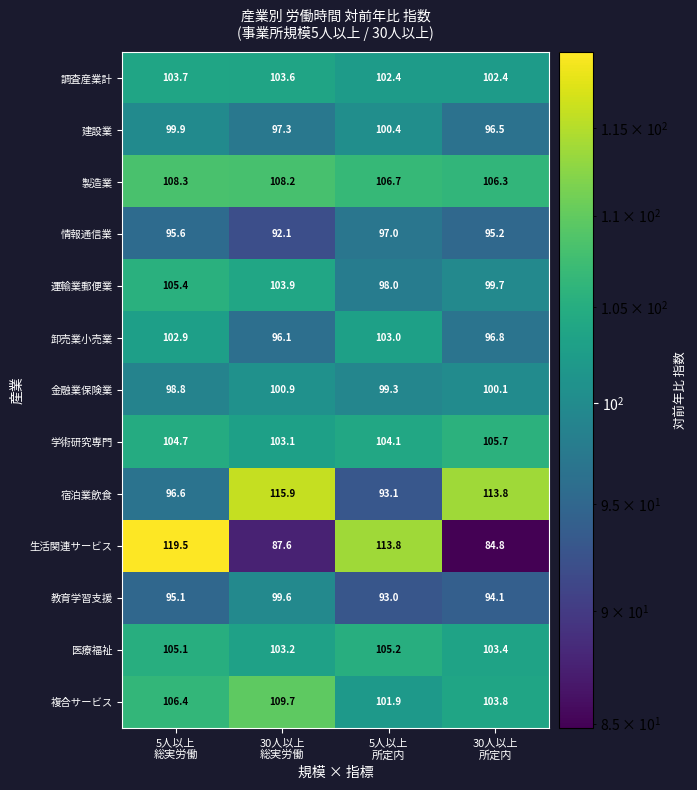

List the series in order of their peak value, highest first.

生活関連サービス, 宿泊業飲食, 複合サービス, 製造業, 学術研究専門, 運輸業郵便業, 医療福祉, 調査産業計, 卸売業小売業, 金融業保険業, 建設業, 教育学習支援, 情報通信業